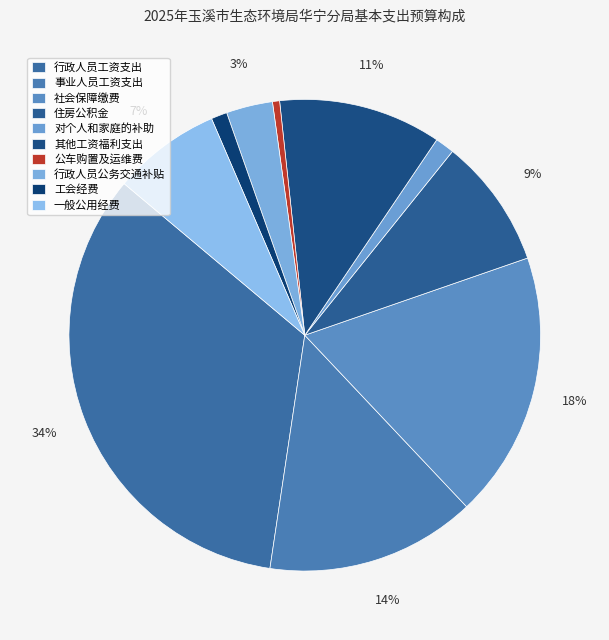

How many segments does this pie chart have?

10